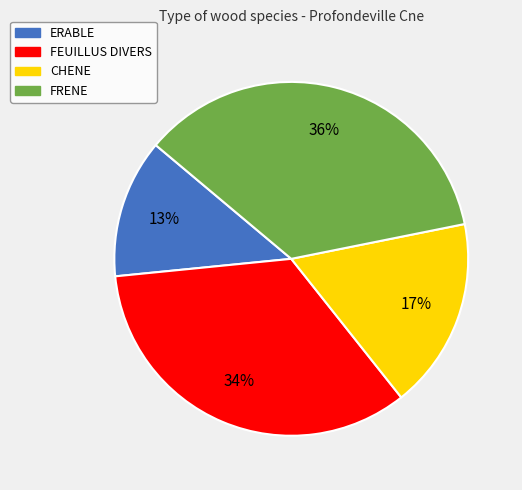

Which category has the smallest portion of the pie?

ERABLE